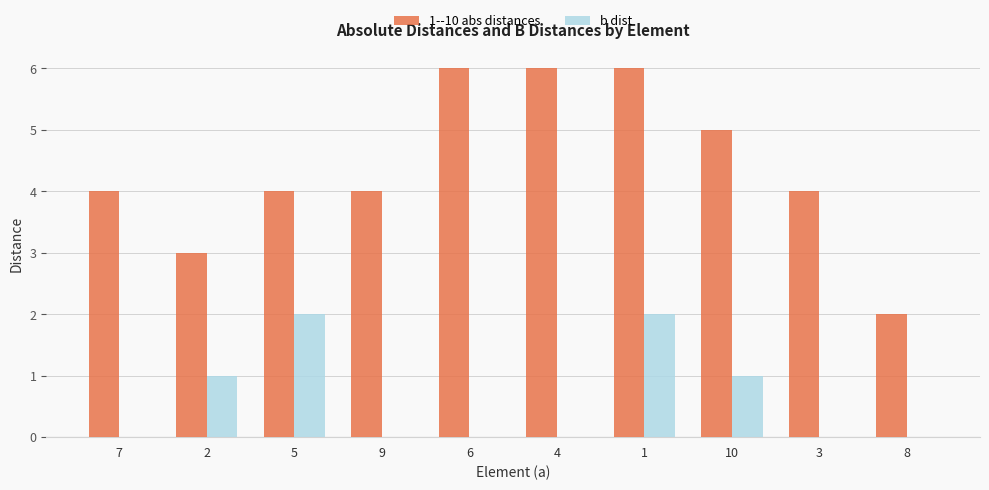

True or false: b dist has a value of 1 at 2.

True